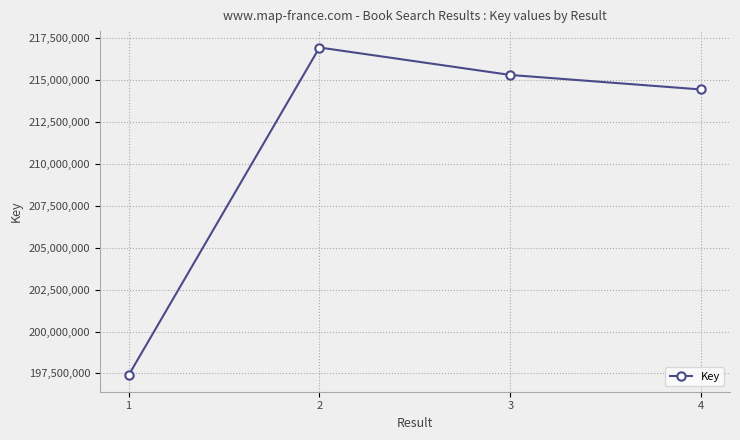

At which category does the chart reach its minimum across all series?

1